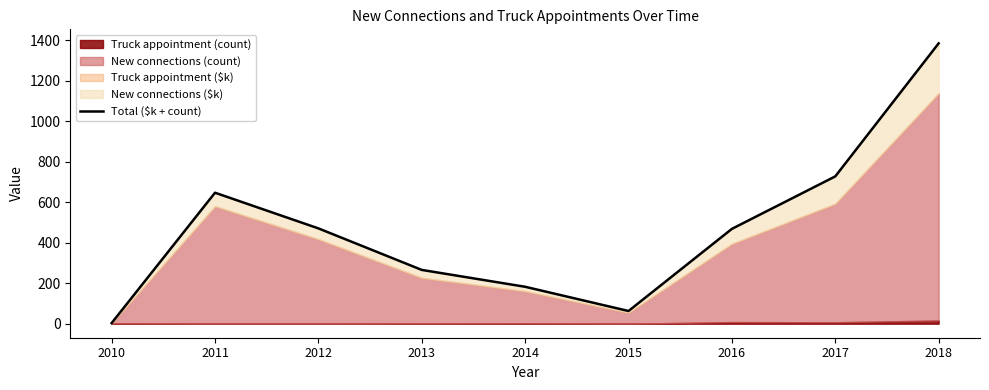

Reading right to left, list all the values displayed in this chart.

1385.4	728.0	468.7	62.8	182.5	265.8	471.1	647.3	3.1